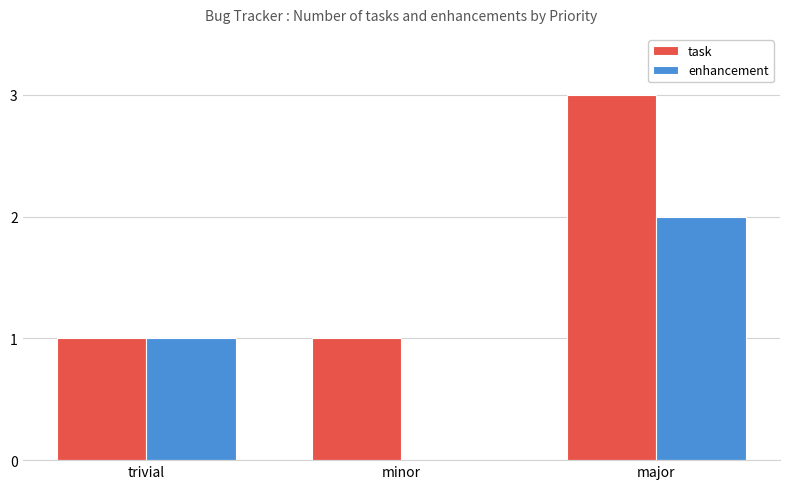

True or false: enhancement has a value of 1 at major.

False